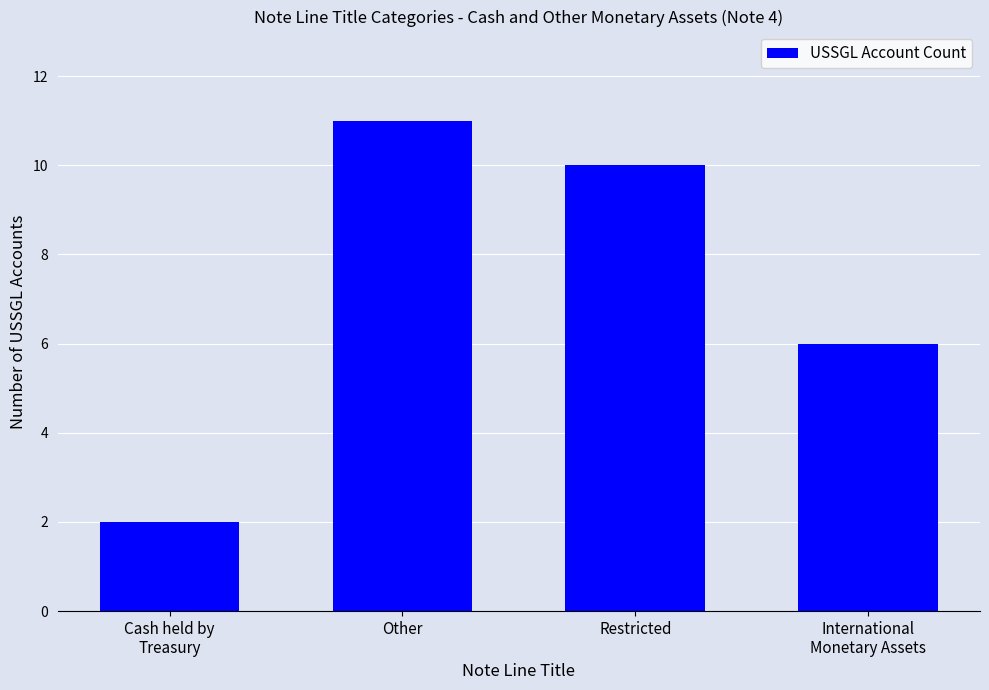

What is the label of the 2nd bar from the right?

Restricted